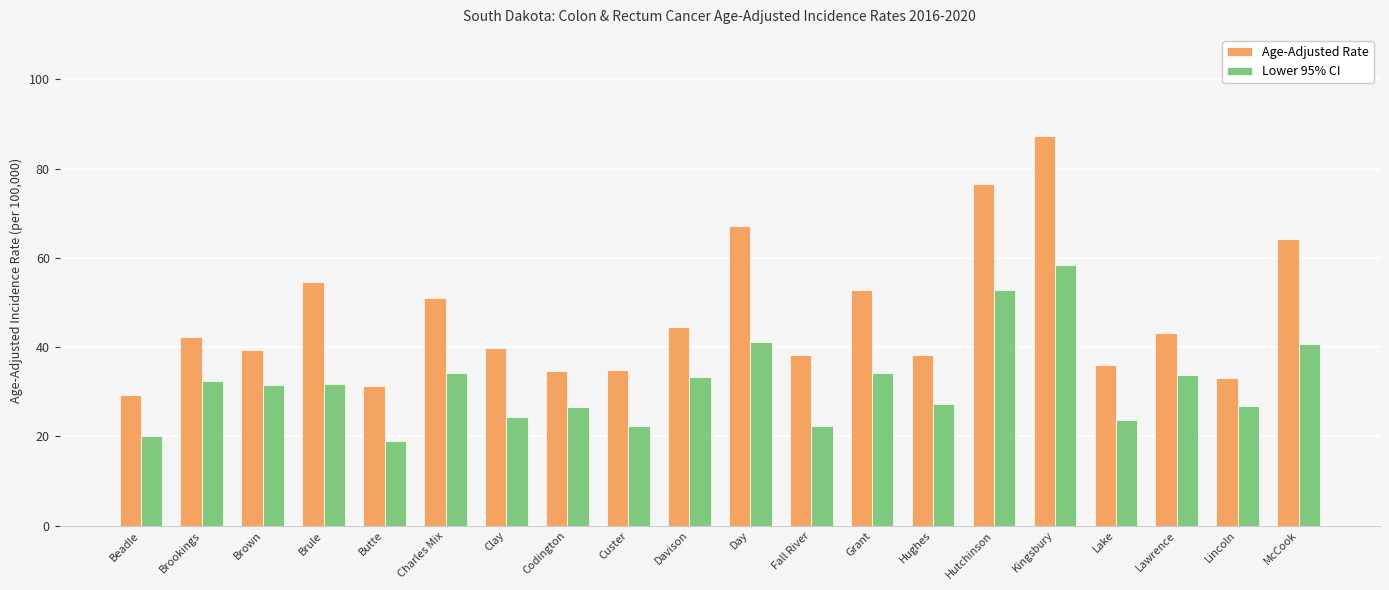

What is the label of the 6th bar from the left?

Charles Mix